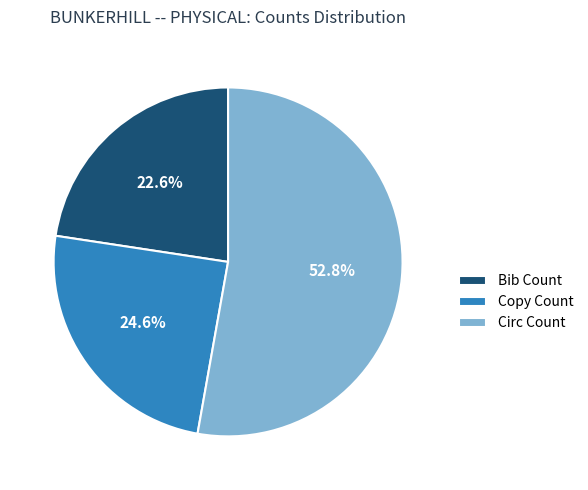

Count the number of slices in the pie.

3